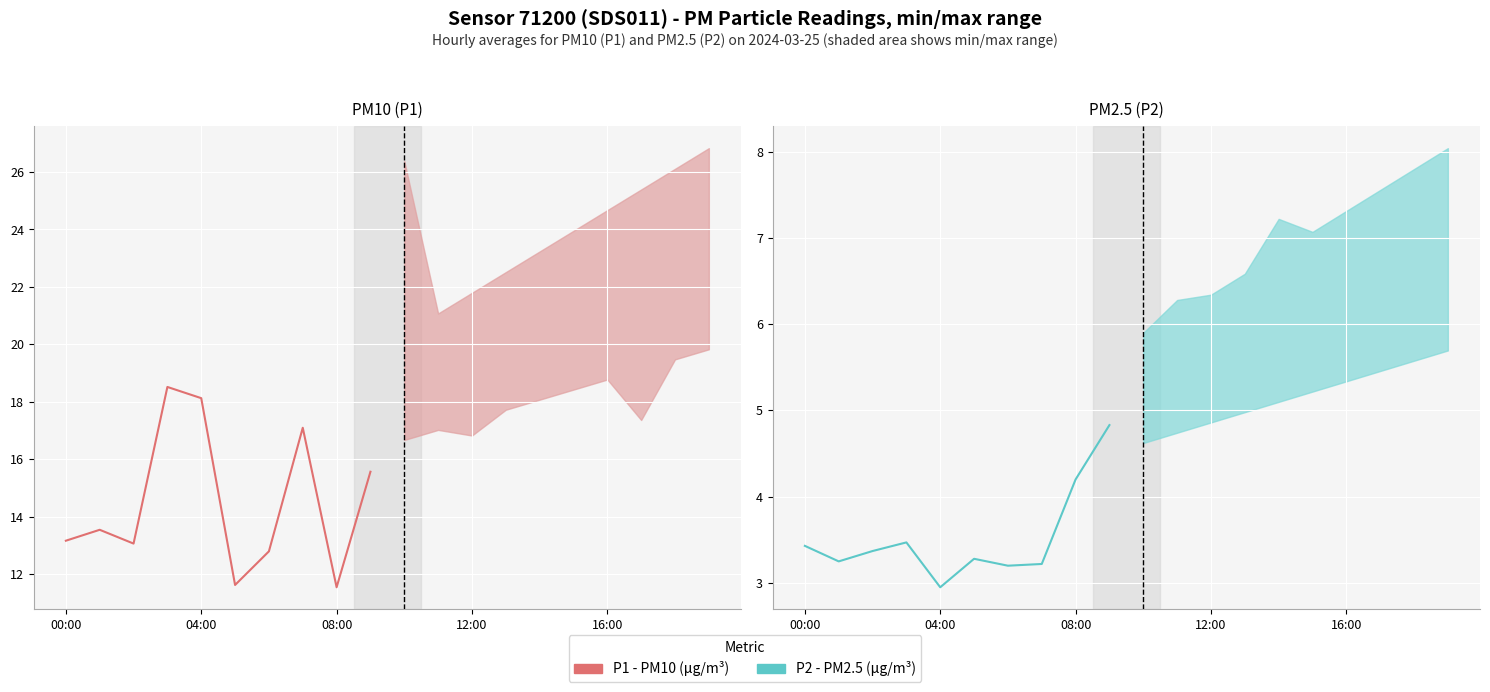

Is it true that P2 equals 4.4 at 6?

False